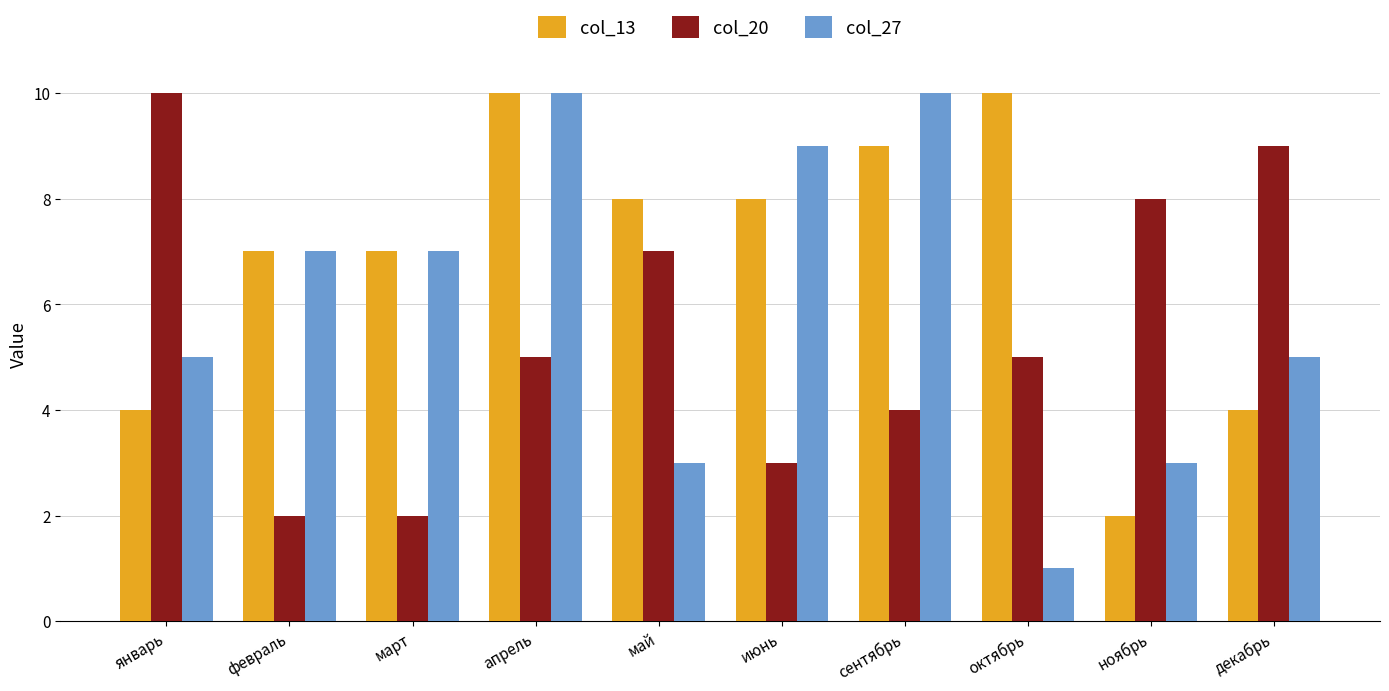

What is the minimum value for col_27?

1